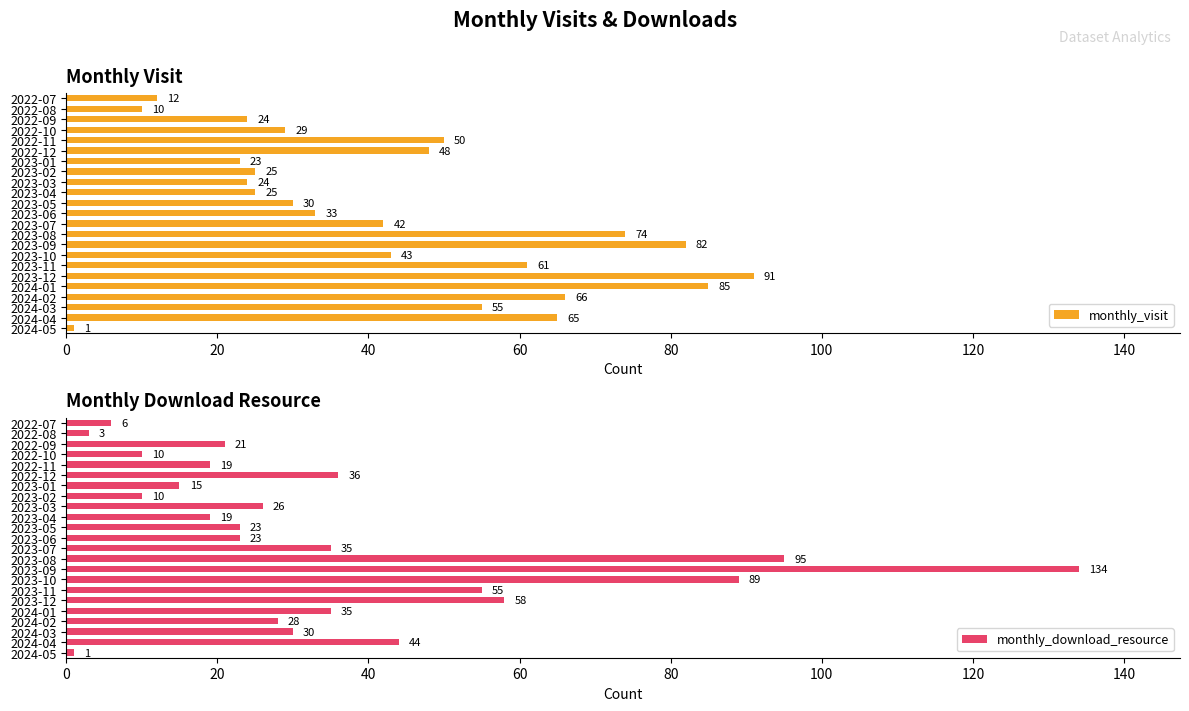

What is the smallest value displayed?

1